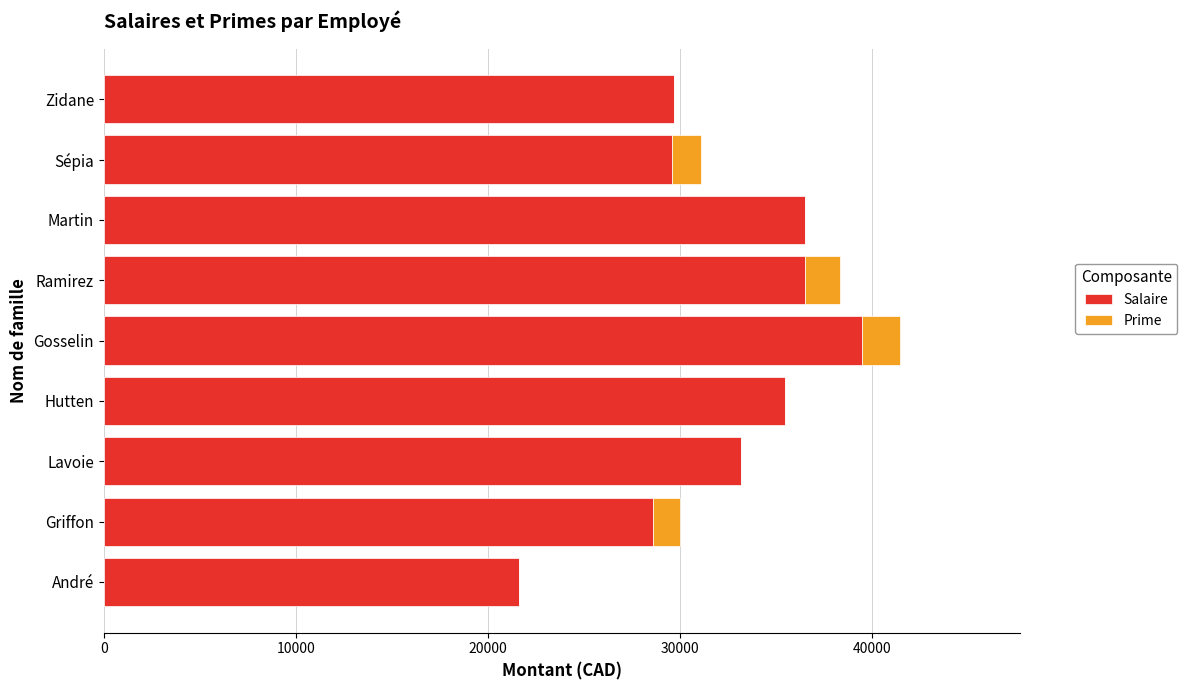

What is the total value across all series at Ramirez?

38325